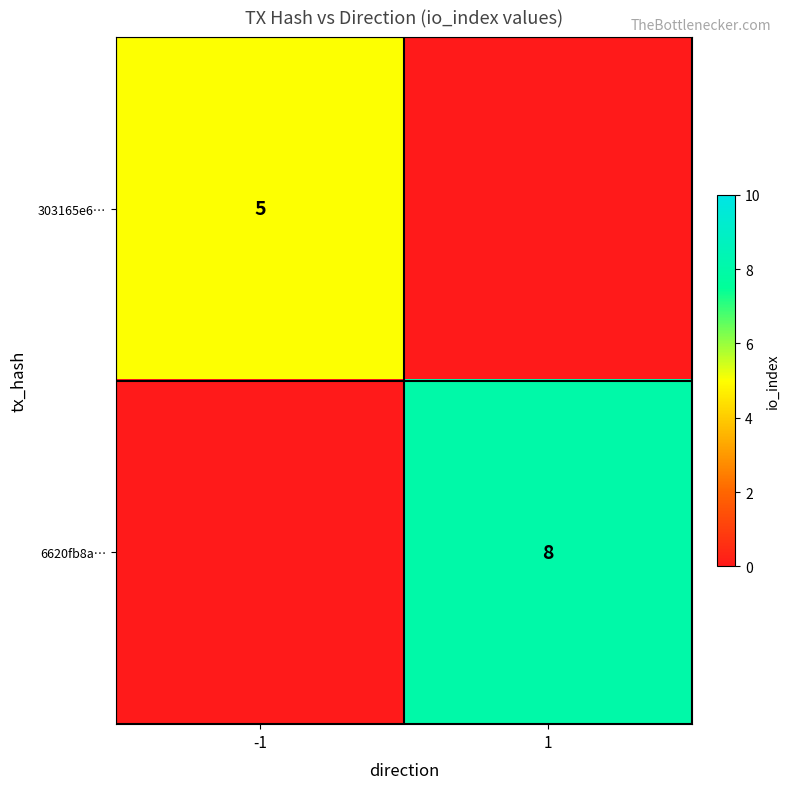

The 6620fb8a… series shows 3 at 1. True or false?

False